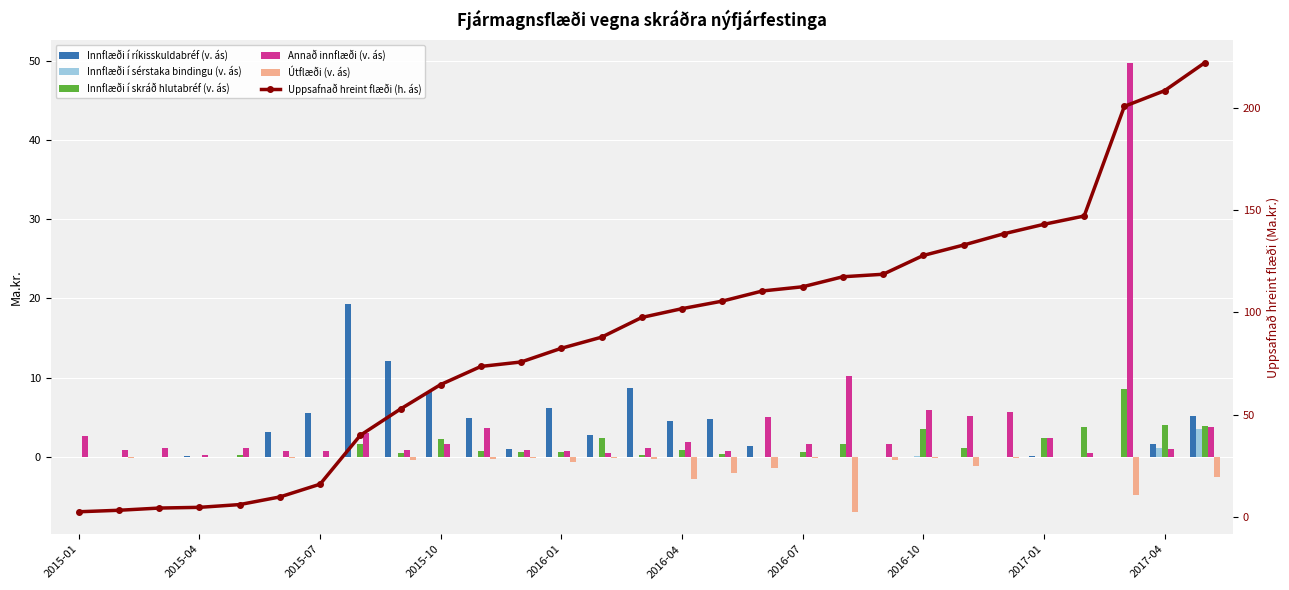

At how many categories does at least one series exceed 55?

20